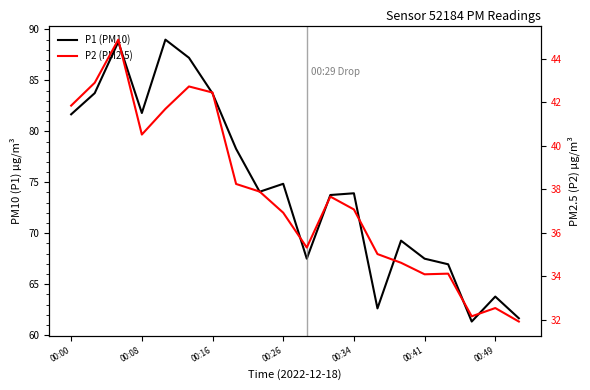

What is the highest value of the P1 (PM10) series?

89.0